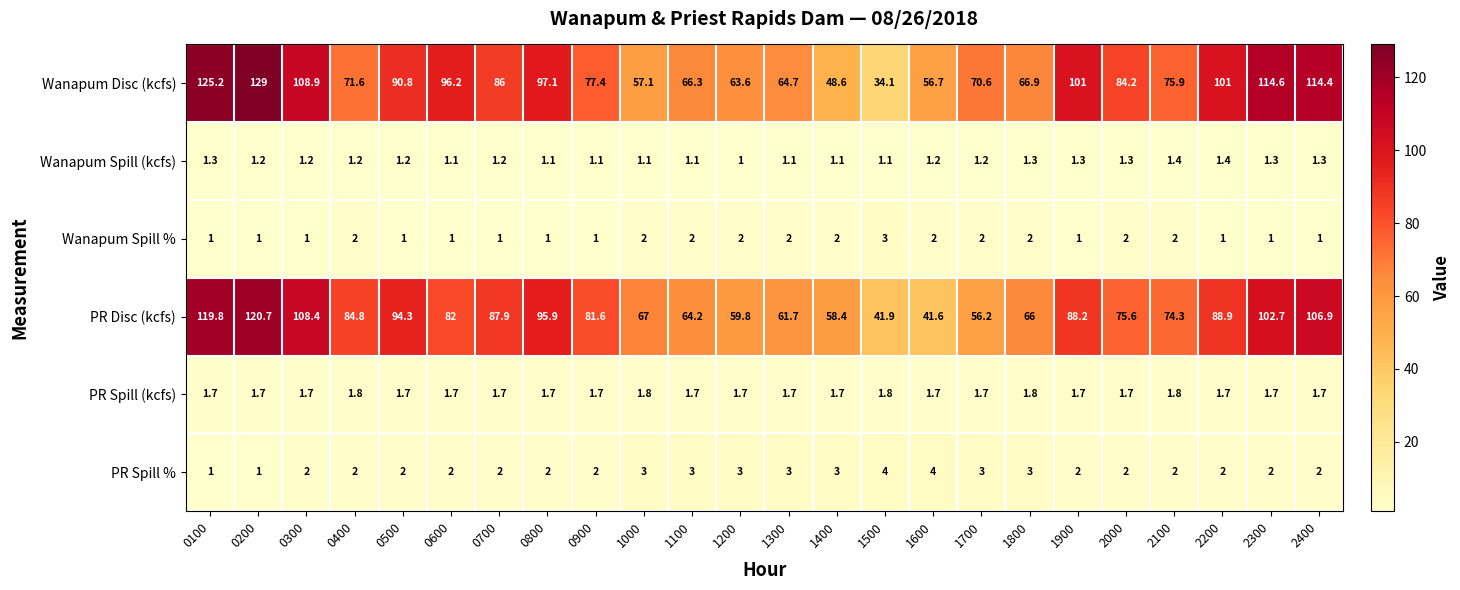

How many data points does each series have?

24